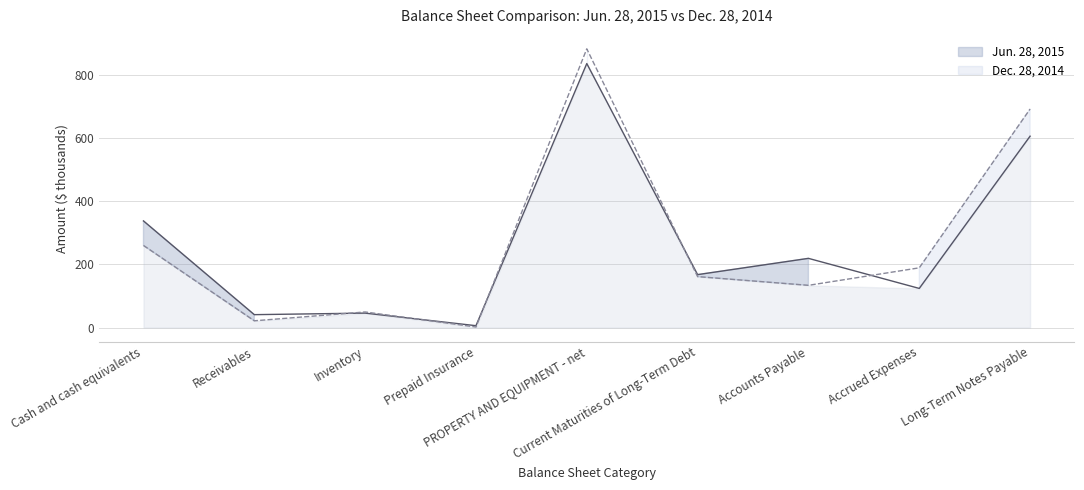

What is the difference between the Dec. 28, 2014 values at Accounts Payable and PROPERTY AND EQUIPMENT - net?

748.9